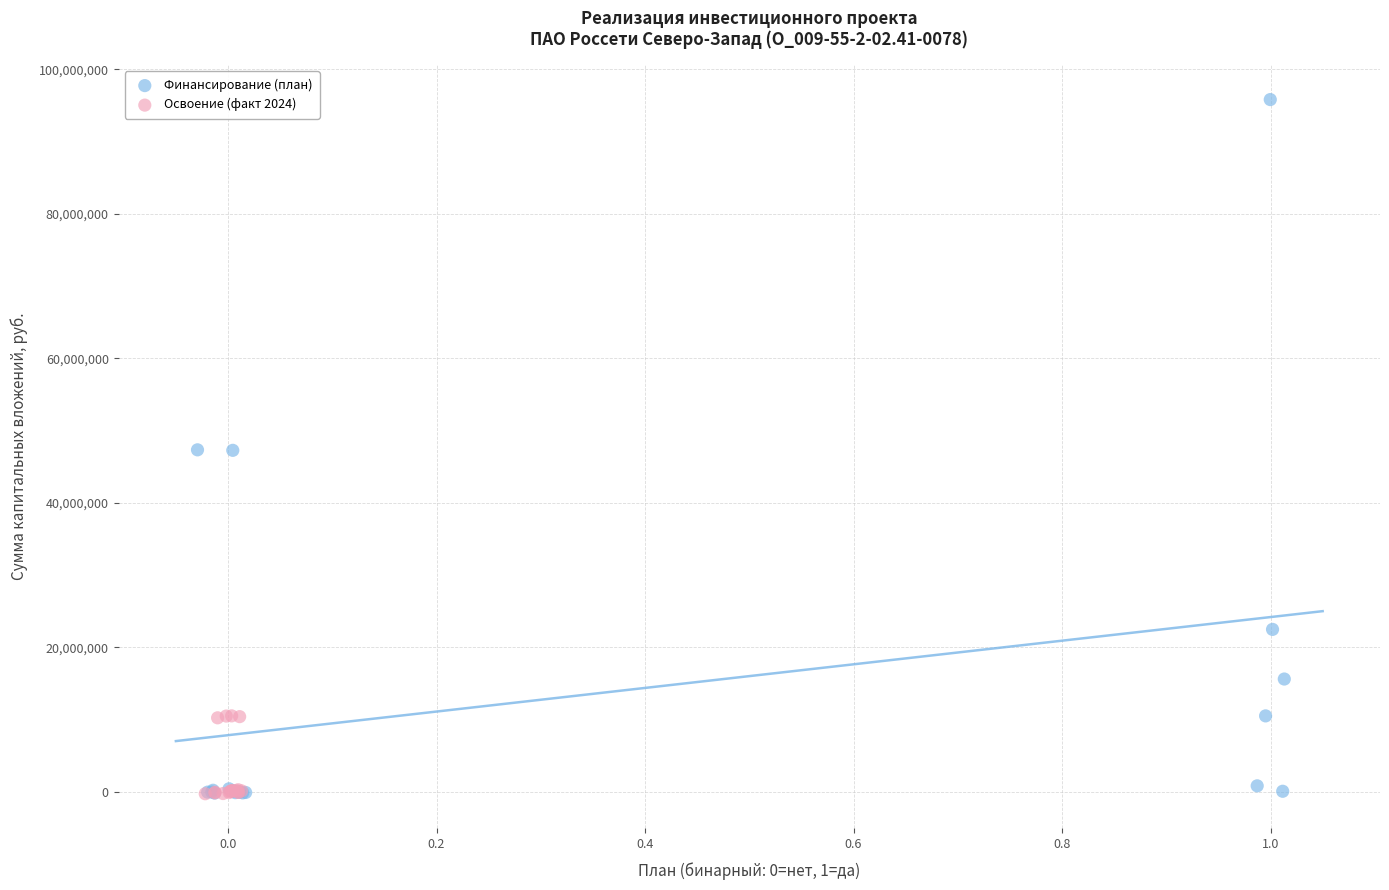

Which series contains the highest Y value?

Финансирование (план)